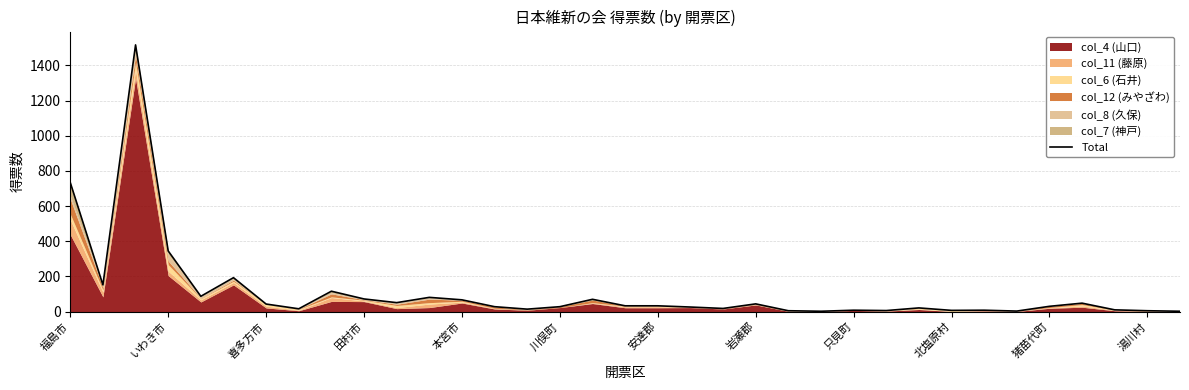

At which label is the value closest to 759?

福島市